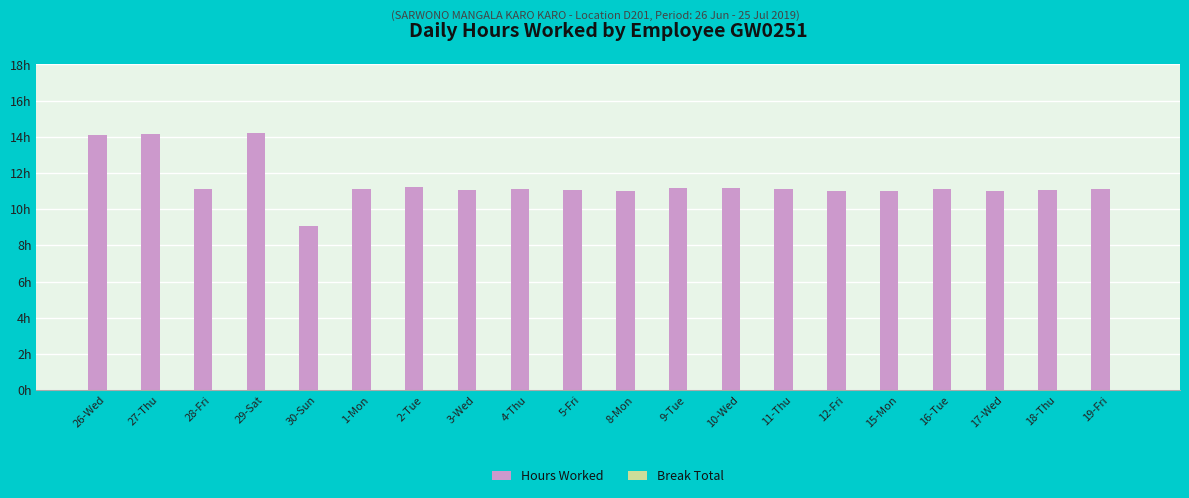

Reading left to right, transcribe all the data shown in this chart.

Hours Worked: 14.1	14.1	11.1	14.2	9.1	11.1	11.2	11.1	11.1	11.0	11.0	11.2	11.2	11.1	11.0	11.0	11.1	11.0	11.0	11.1
Break Total: 0.0	0.0	0.0	0.0	0.0	0.0	0.0	0.0	0.0	0.0	0.0	0.0	0.0	0.0	0.0	0.0	0.0	0.0	0.0	0.0